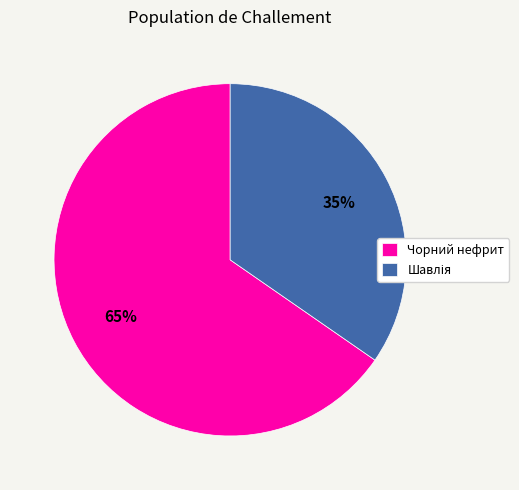

The Чорний нефрит slice represents 65% of the pie. True or false?

True